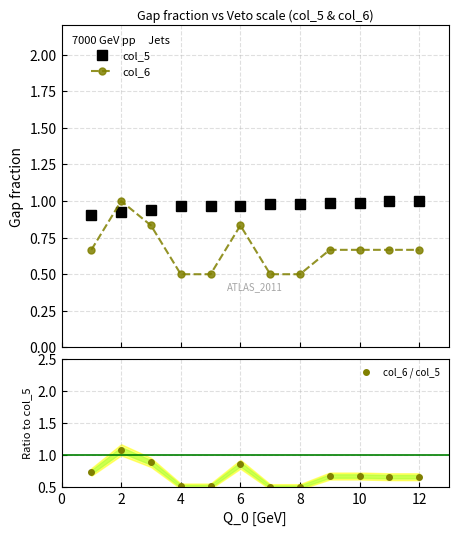

True or false: col_6 / col_5 and col_5 cross at least once.

True